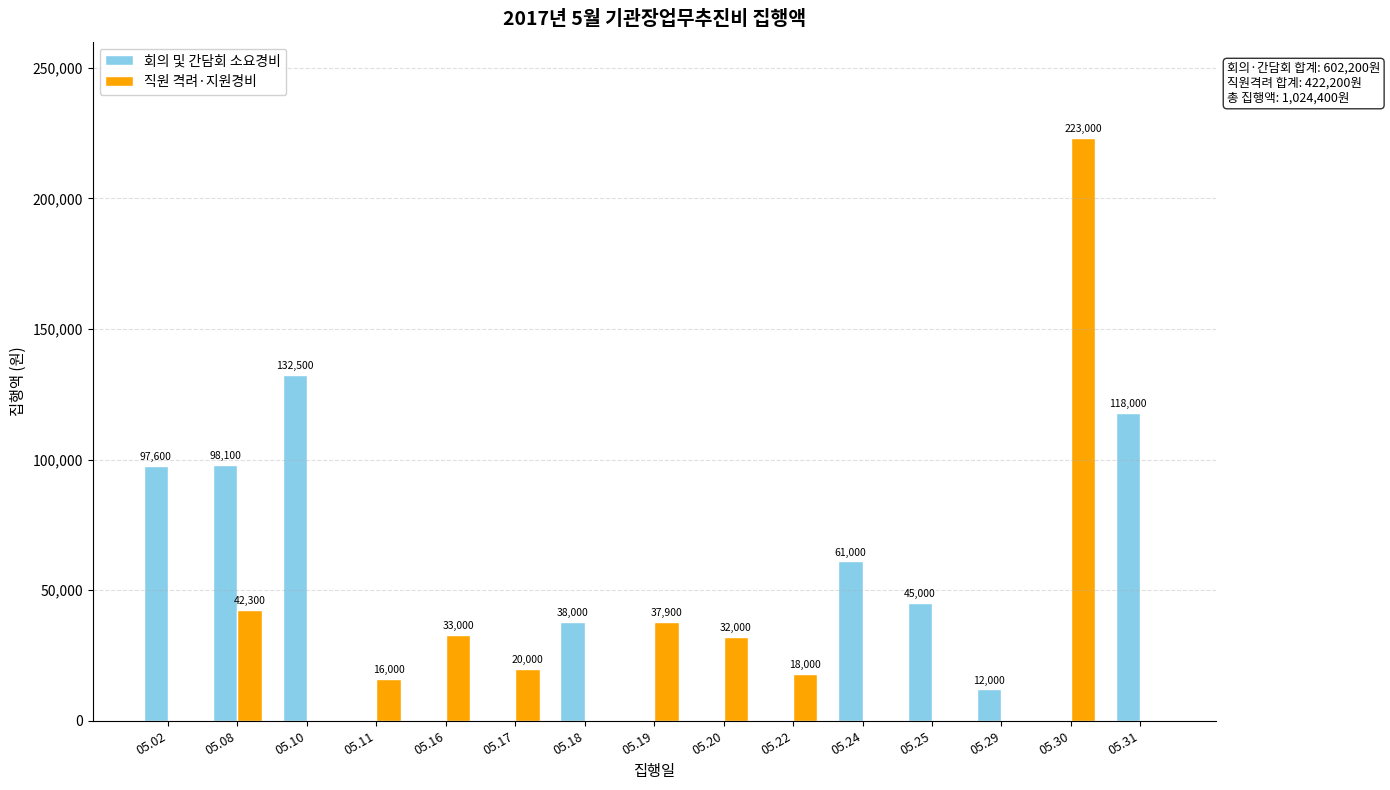

What is the total value across all series at 05.11?

16000